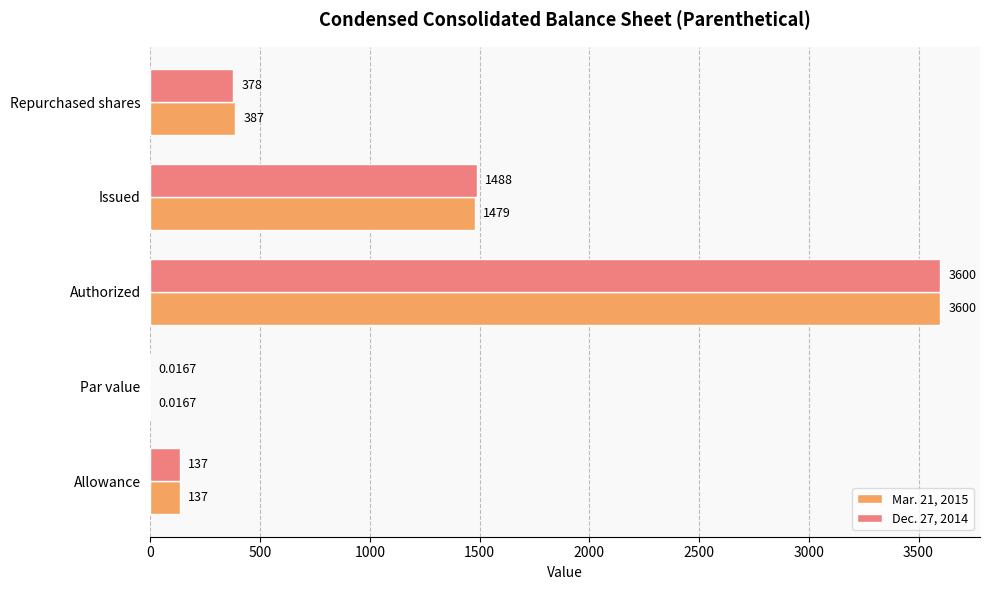

At which label is Dec. 27, 2014 closest to 1800?

Issued